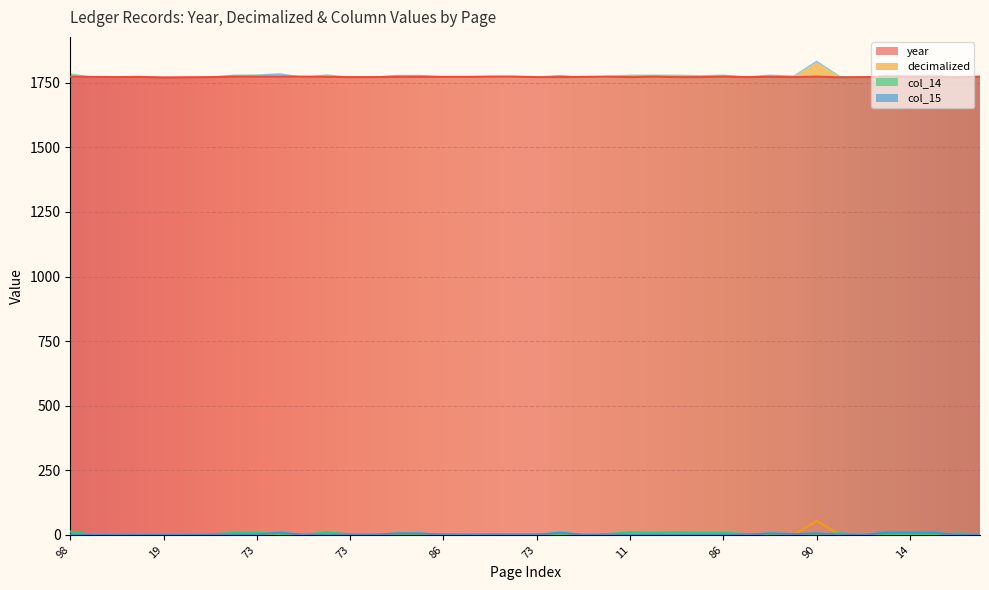

Count the number of categories in the chart.

40